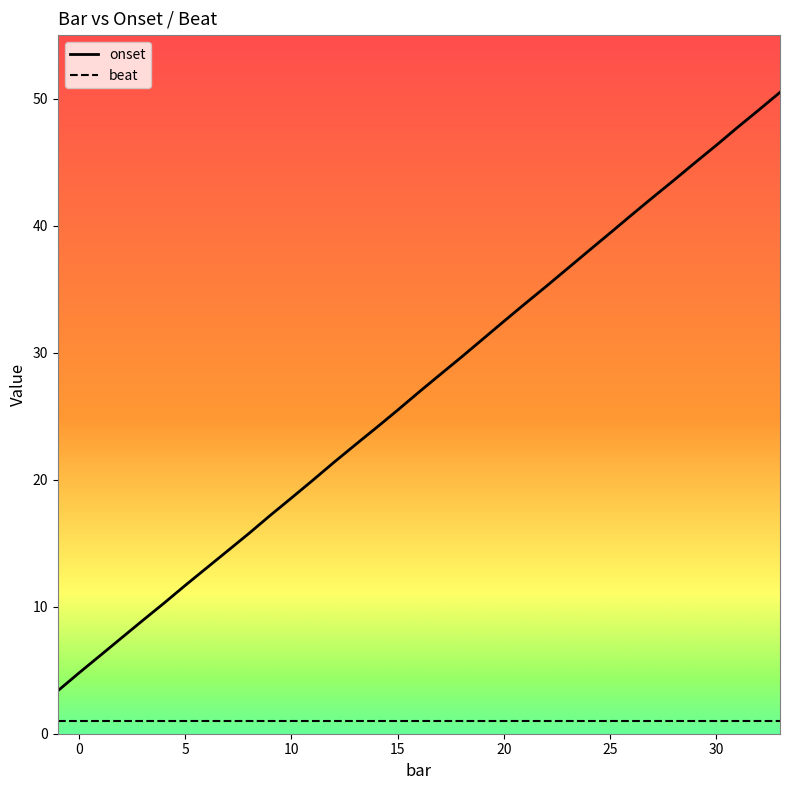

Which series has the largest total across all categories?

onset